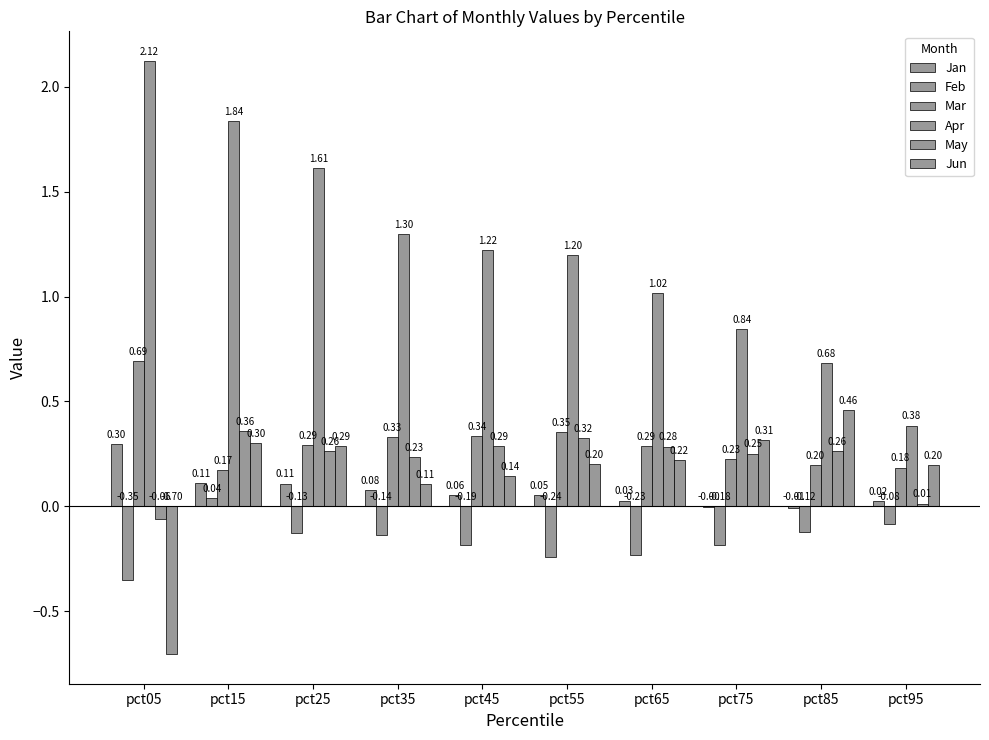

How many values in the Jun series exceed 0?

9